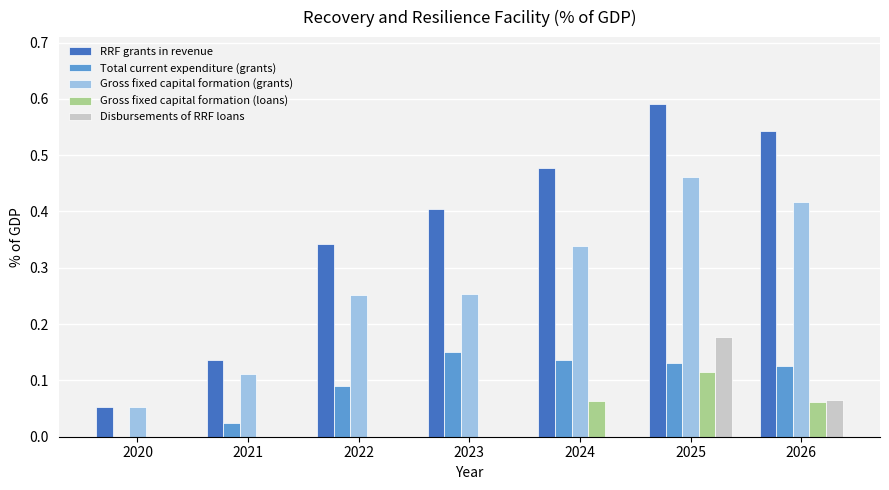

Between 2024 and 2026, which series saw the biggest shift?

Gross fixed capital formation (grants)